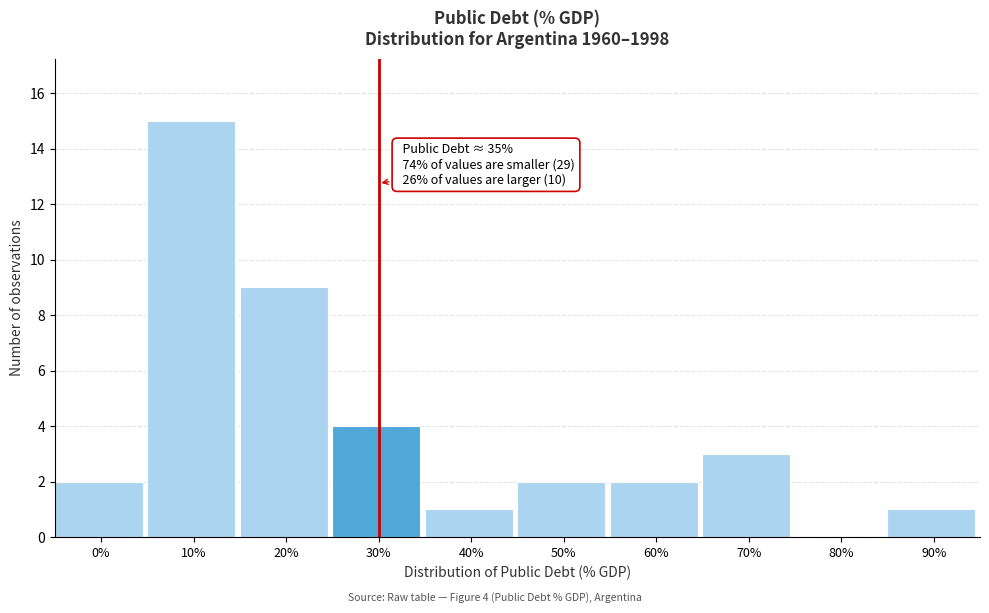

Reading right to left, transcribe all the data shown in this chart.

90%=1	80%=0	70%=3	60%=2	50%=2	40%=1	30%=4	20%=9	10%=15	0%=2